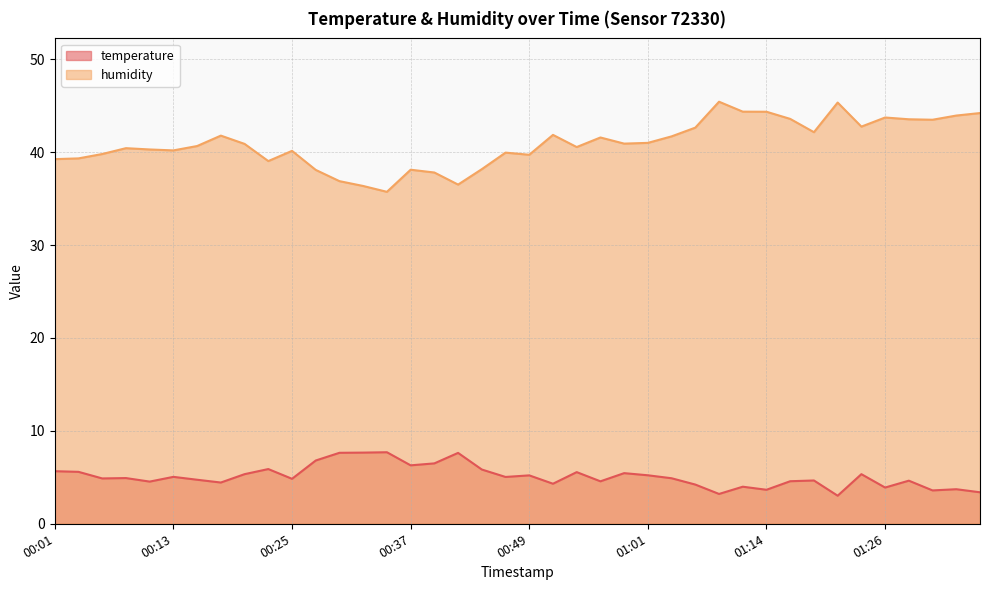

Which series has the largest total across all categories?

humidity